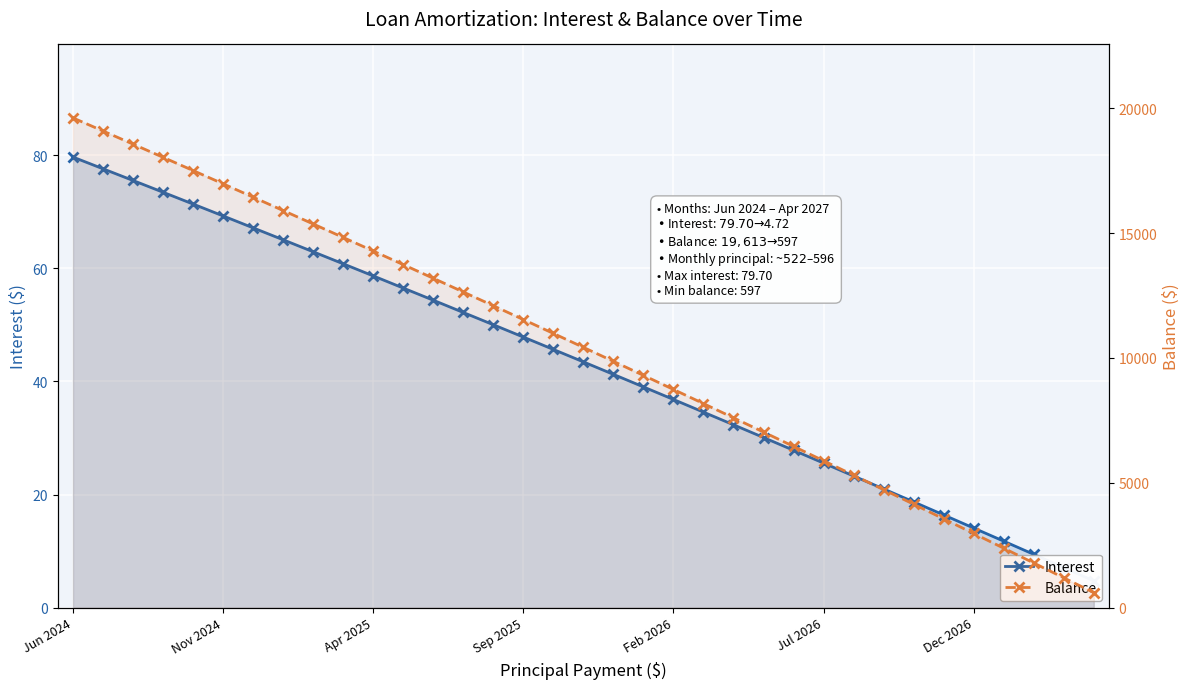

What is the average value of the Balance series?

10310.7